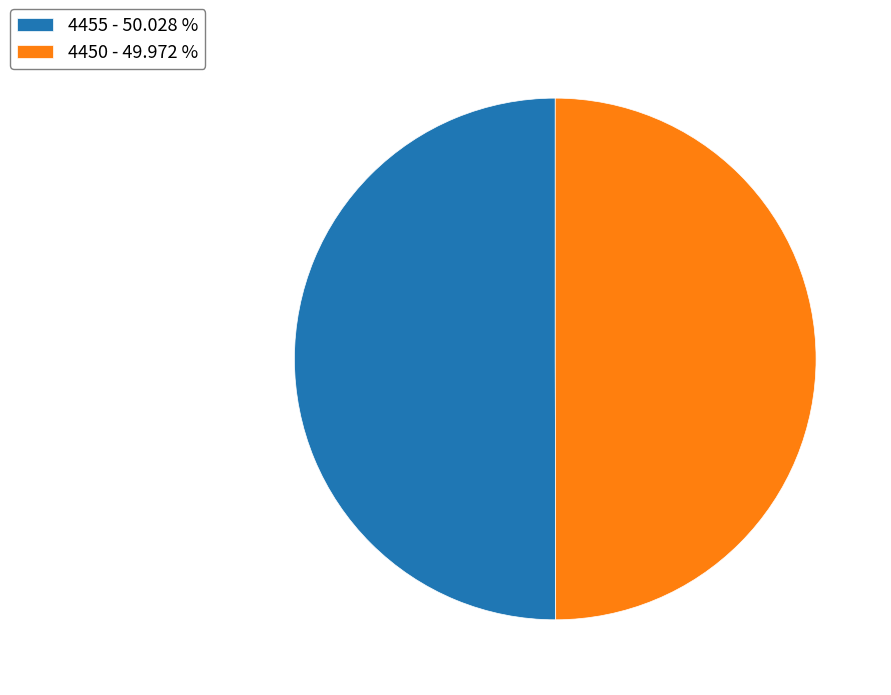

Combined, do 4455 - 50.028 % and 4450 - 49.972 % account for over 50%?

Yes